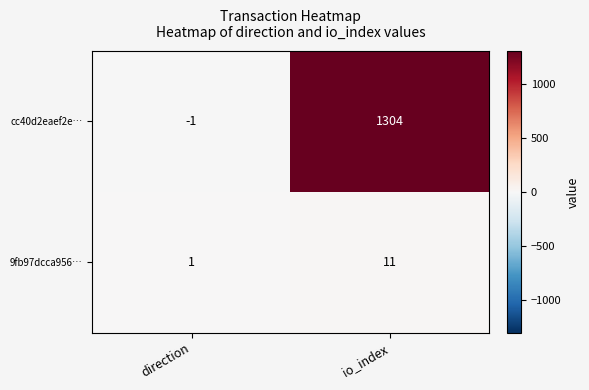

What is the total value across all series at io_index?

1315